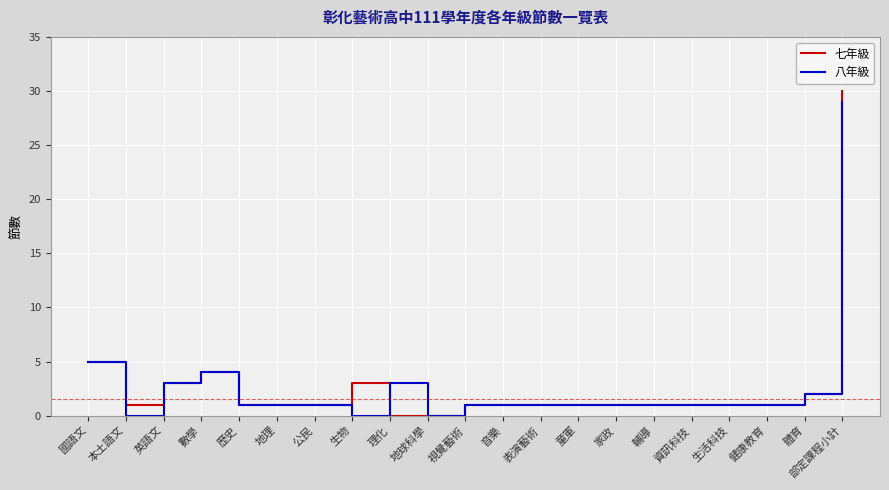

At how many categories does at least one series exceed 19?

1